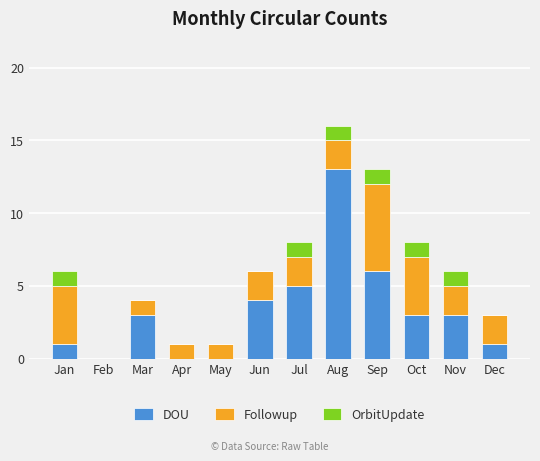

At which category is the sum across all series the highest?

Aug